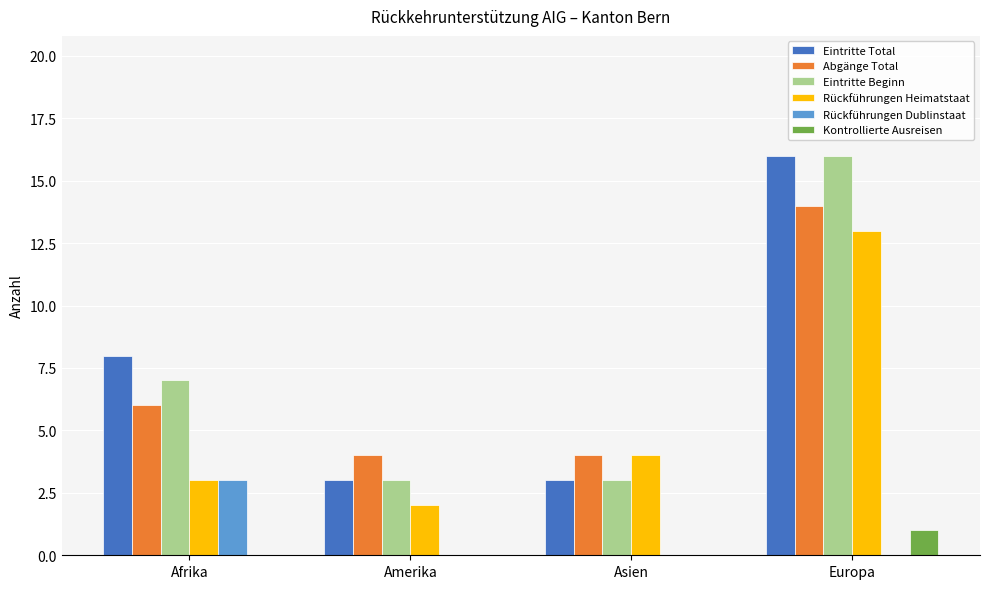

Between Afrika and Asien, which series saw the biggest shift?

Eintritte Total